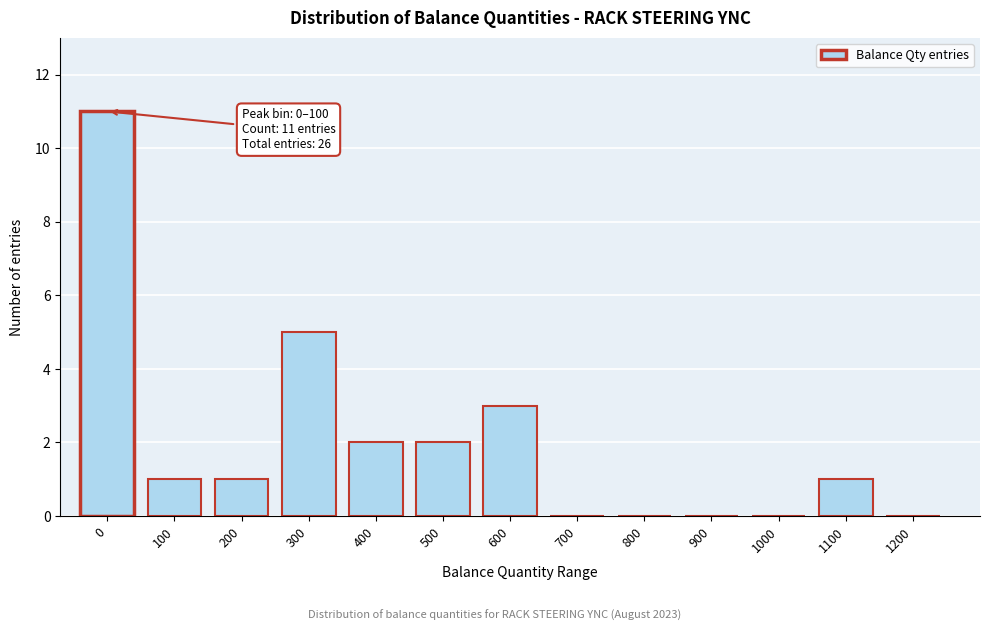

Reading left to right, what are all the values shown in this chart?

0=11	100=1	200=1	300=5	400=2	500=2	600=3	700=0	800=0	900=0	1000=0	1100=1	1200=0